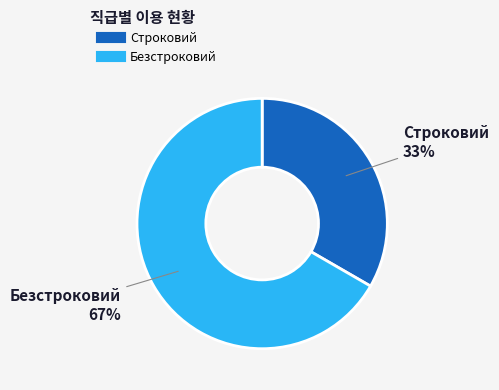

True or false: Строковий accounts for 33% of the total.

True